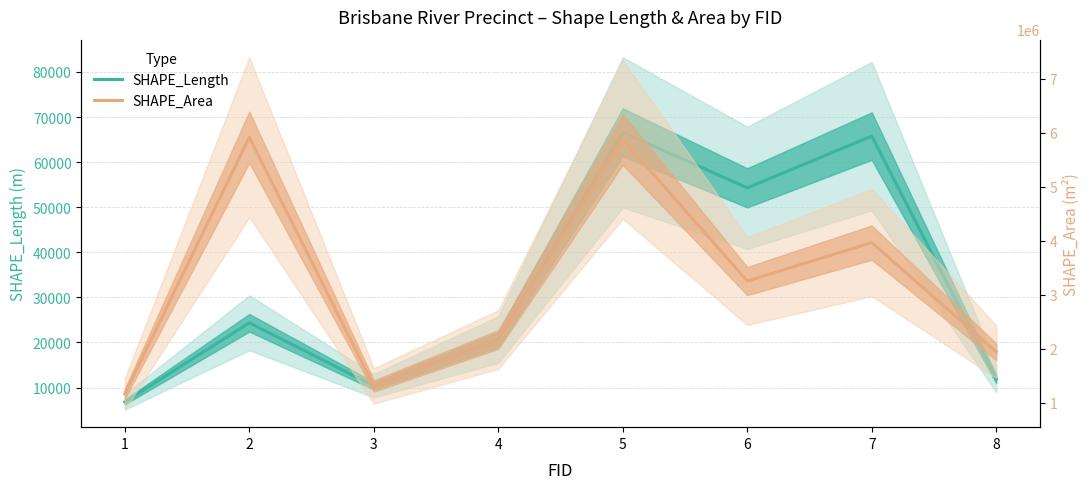

True or false: SHAPE_Area and SHAPE_Length cross at least once.

False